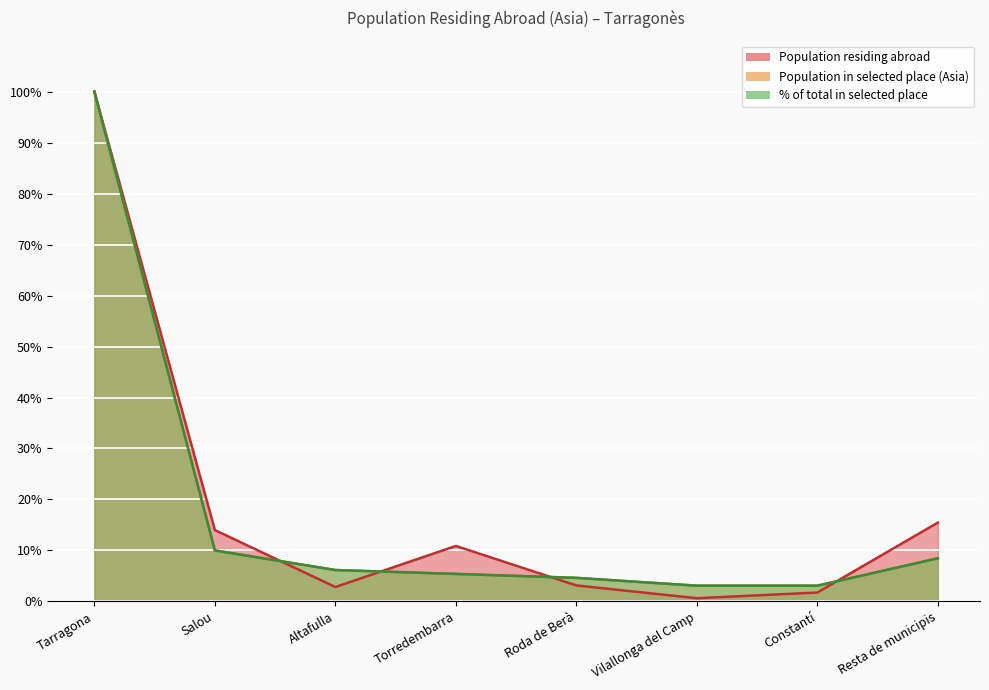

At which label does Population in selected place reach its peak?

Tarragona